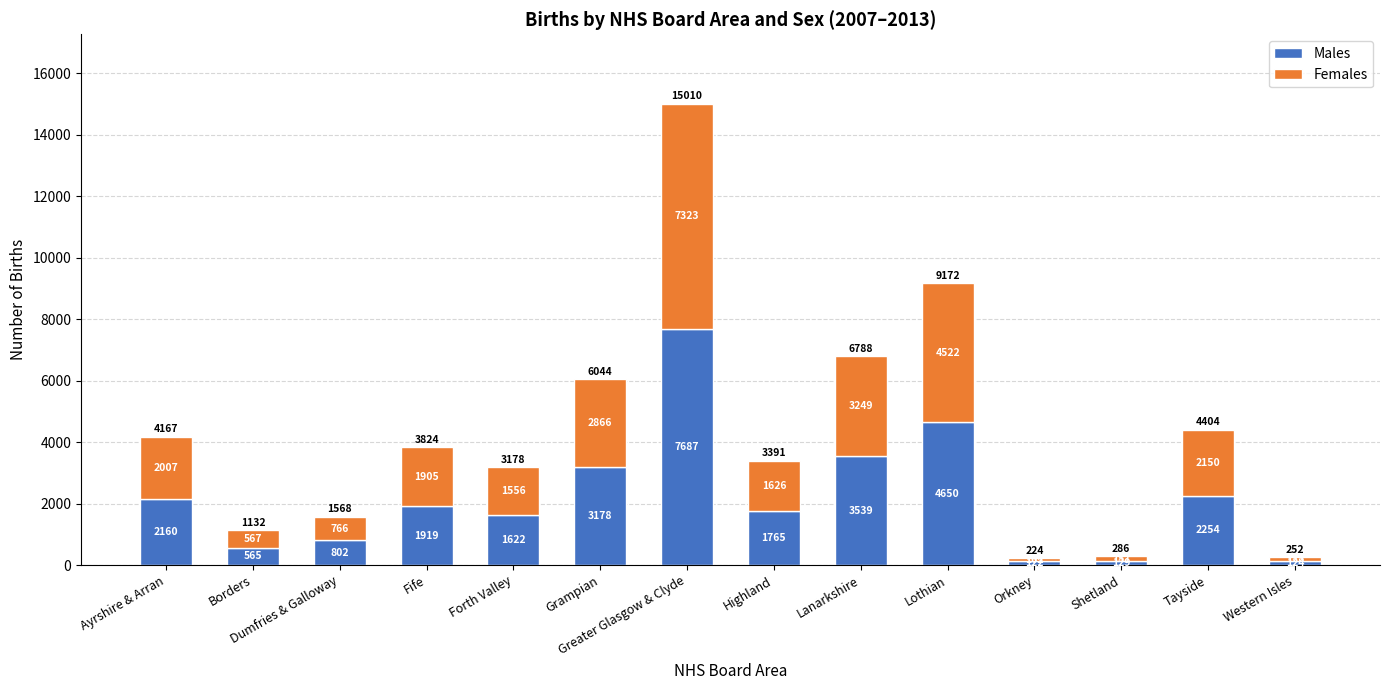

At which label does Males reach its peak?

Greater Glasgow & Clyde